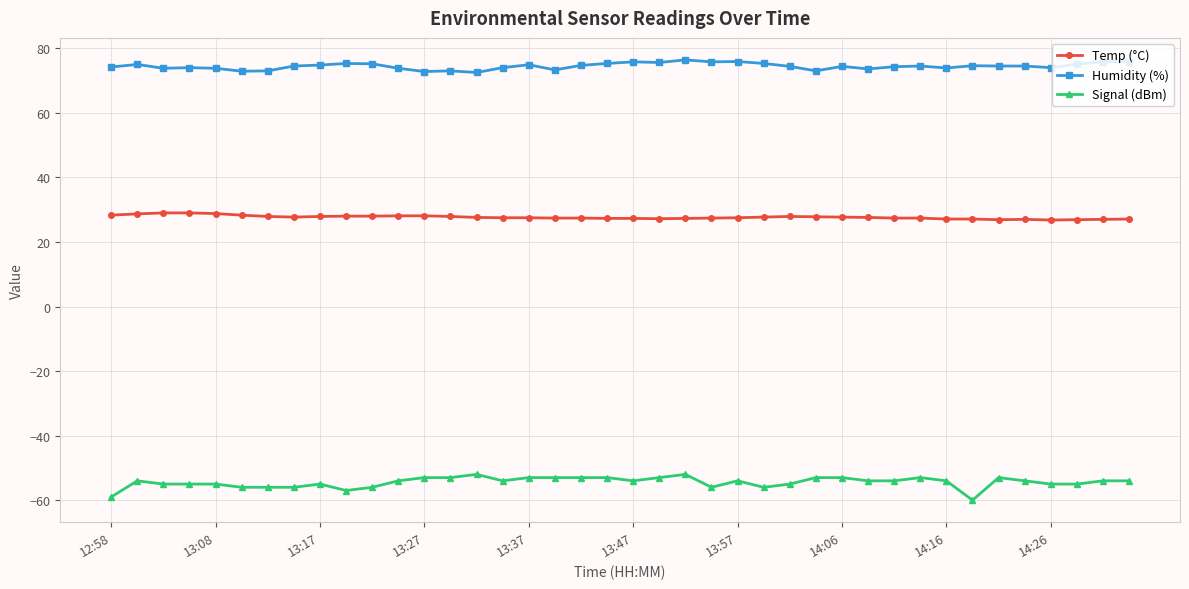

What is the value of the Humidity (%) point at the 15th from the left?

72.5